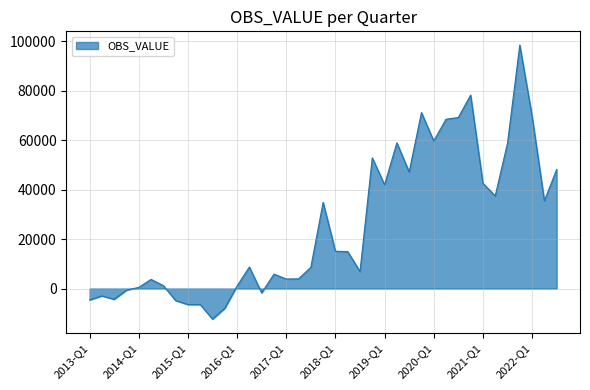

True or false: there are more than 0 points higher than both neighbors.

True